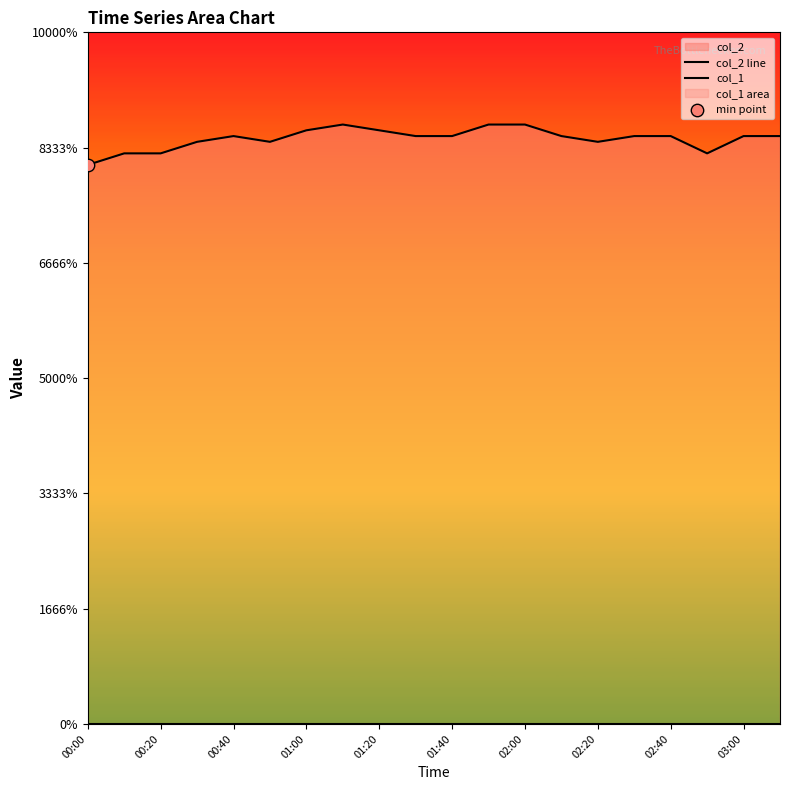

Which series has the largest Y range (max minus min)?

col_2 line